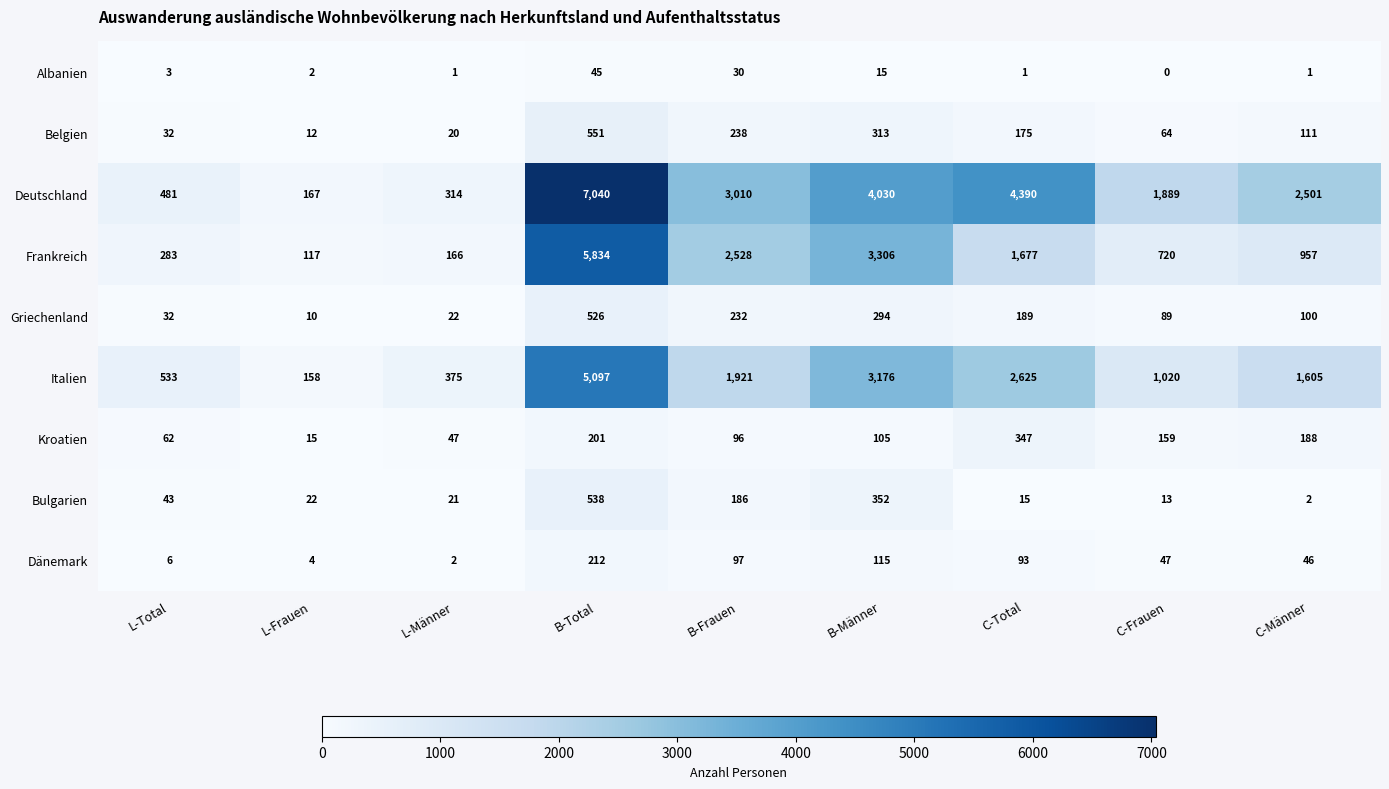

List the series in order of their peak value, highest first.

Deutschland, Frankreich, Italien, Belgien, Bulgarien, Griechenland, Kroatien, Dänemark, Albanien